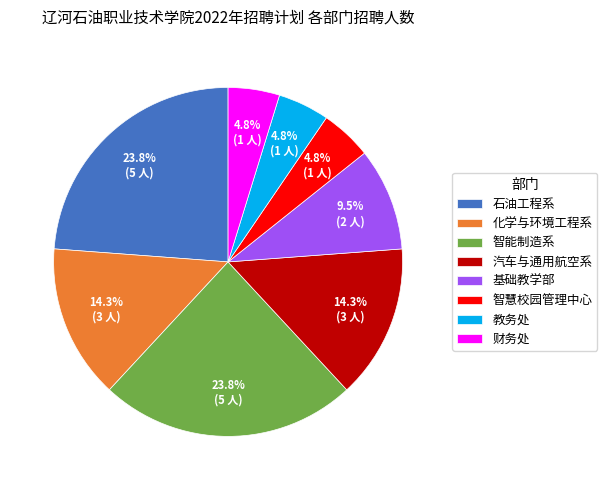

What portion of the pie excludes 智能制造系?

76.2%